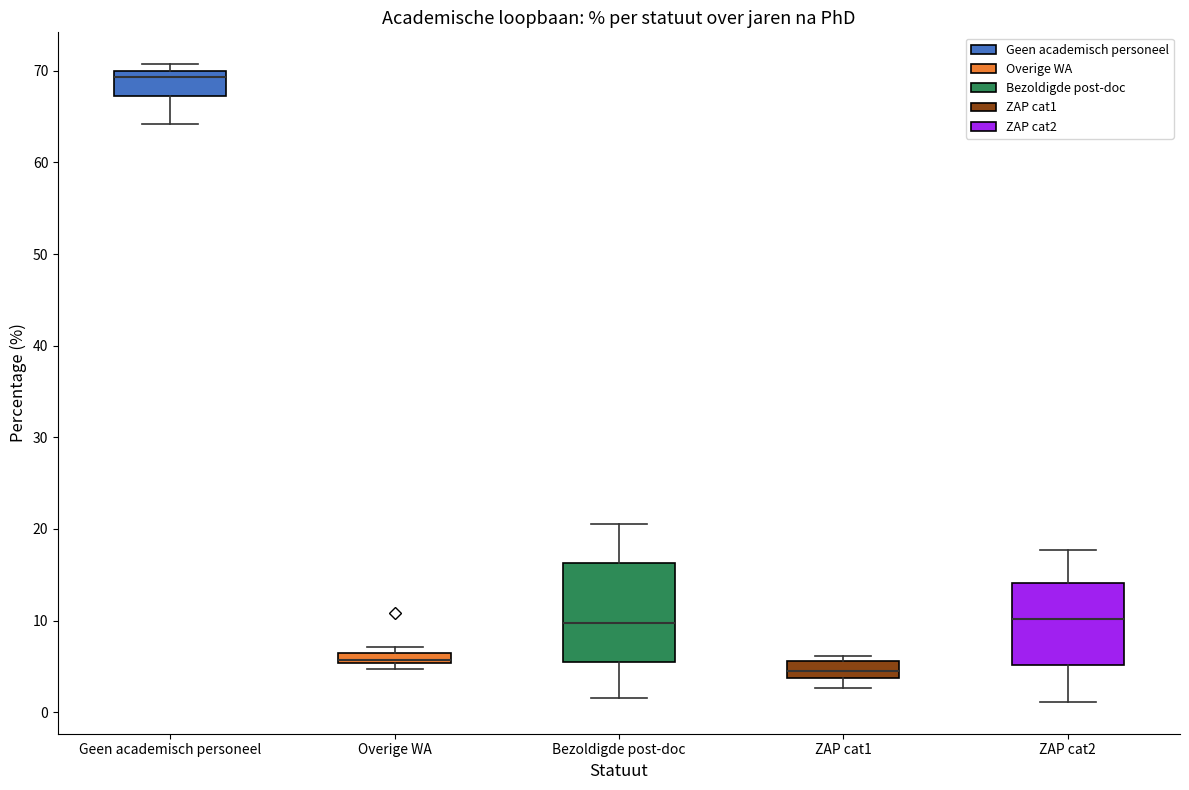

Which box's median line is the lowest?

ZAP cat1